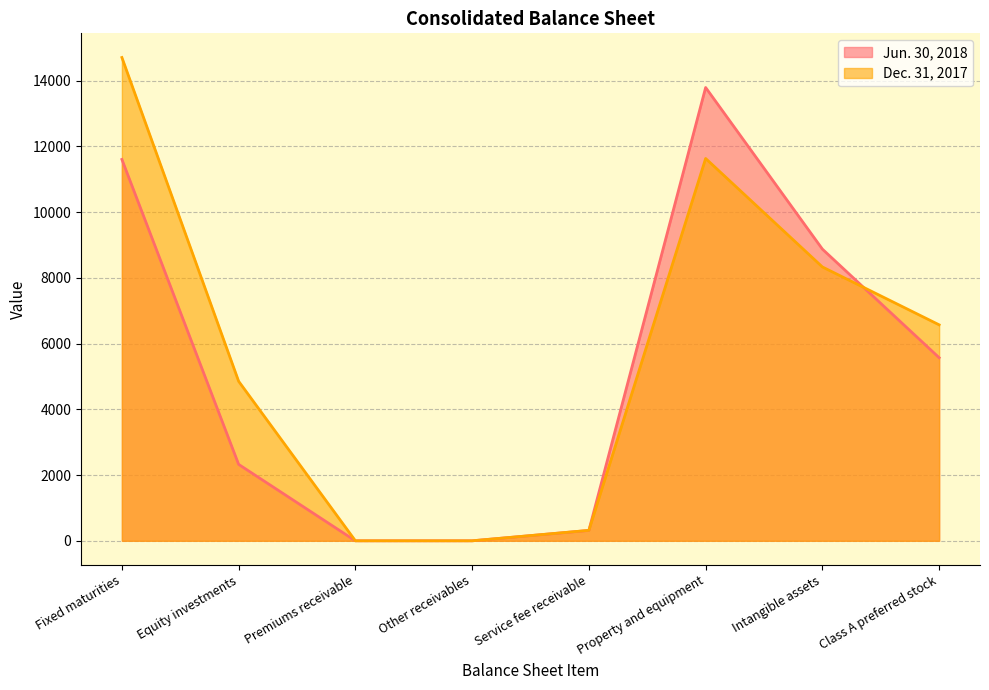

After their last crossing, which series has the higher values: Jun. 30, 2018 or Dec. 31, 2017?

Dec. 31, 2017